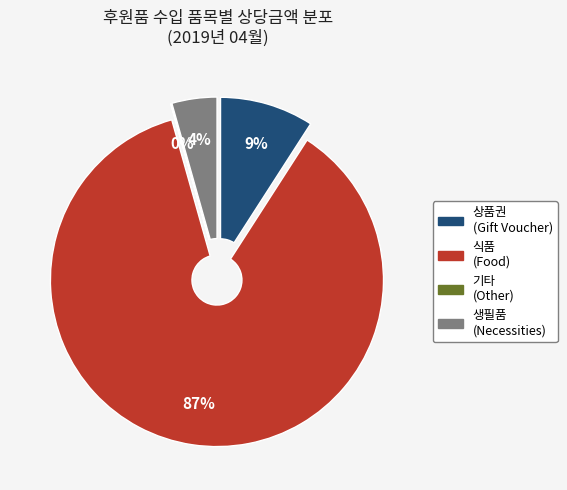

The 7 slice represents 15% of the pie. True or false?

False